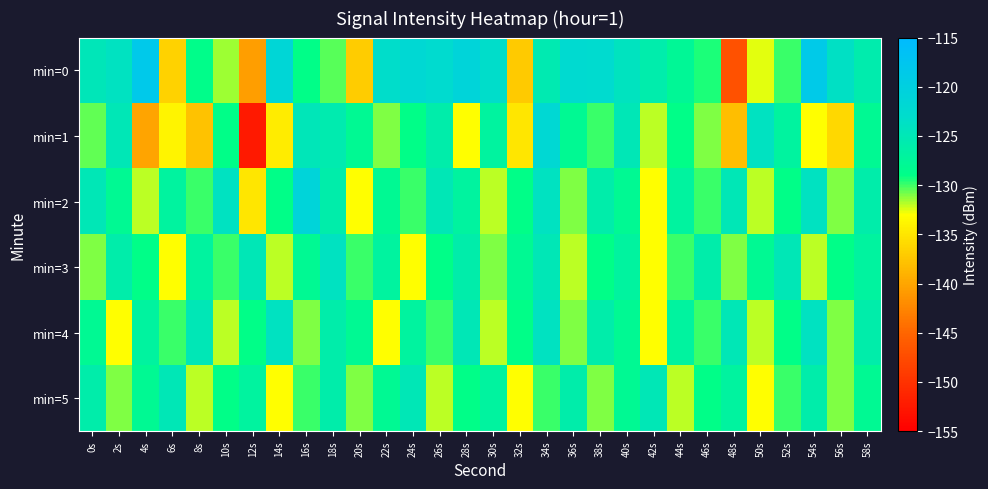

Between 34s and 46s, which series saw the biggest shift?

min=1